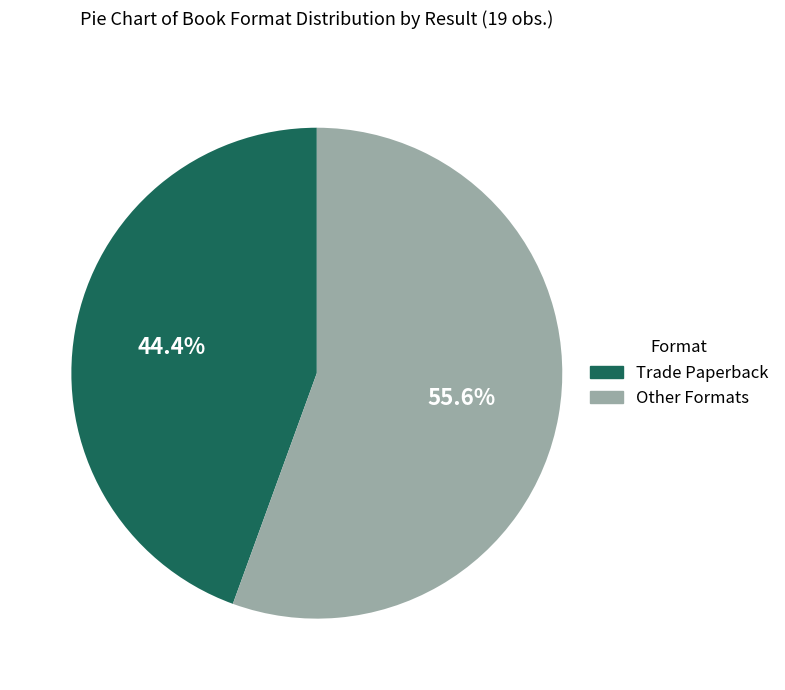

Is there a majority slice in this chart?

Yes